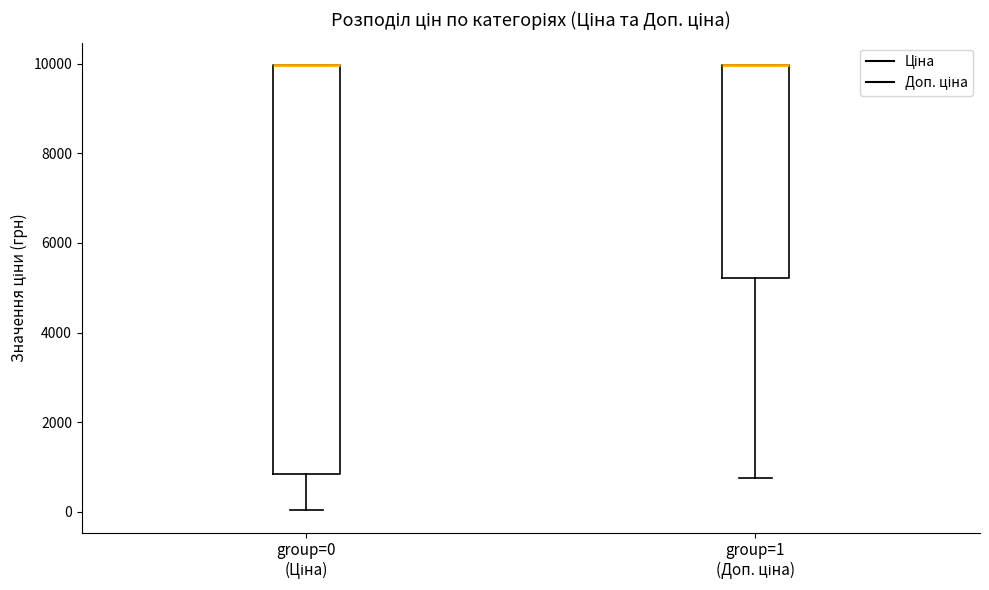

Reading left to right, transcribe this box plot: for each box, give where its median line is, the range the box spans, and where its two whiskers end, as read against the y-axis. The values are not printed on the chart, so give them approximately, as read against the axis.

group=0 (Ціна): median 10000 (drawn on the box's upper edge), box 800 to 10000, whiskers 0 to 10000
group=1 (Доп. ціна): median 10000 (drawn on the box's upper edge), box 5200 to 10000, whiskers 800 to 10000